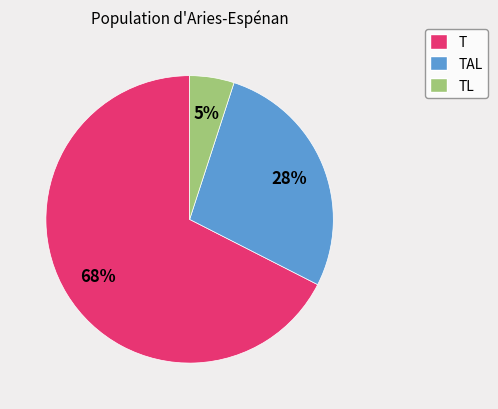

Is there a majority slice in this chart?

Yes